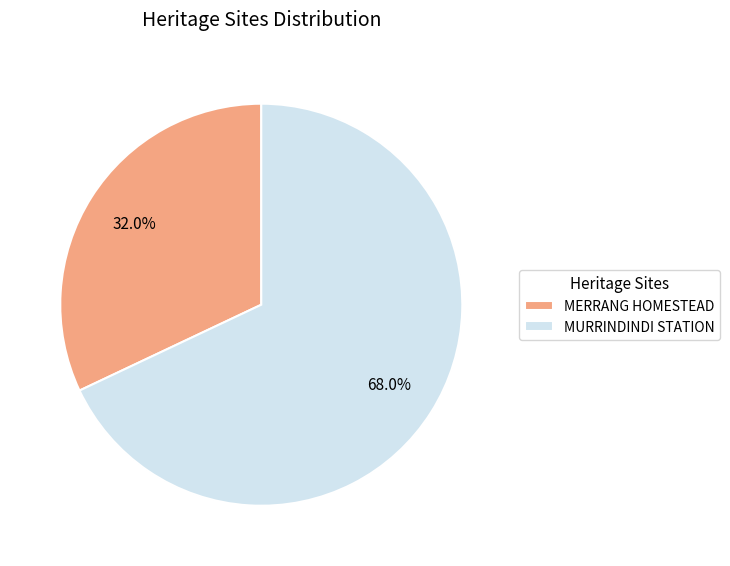

How many slices are in this pie chart?

2